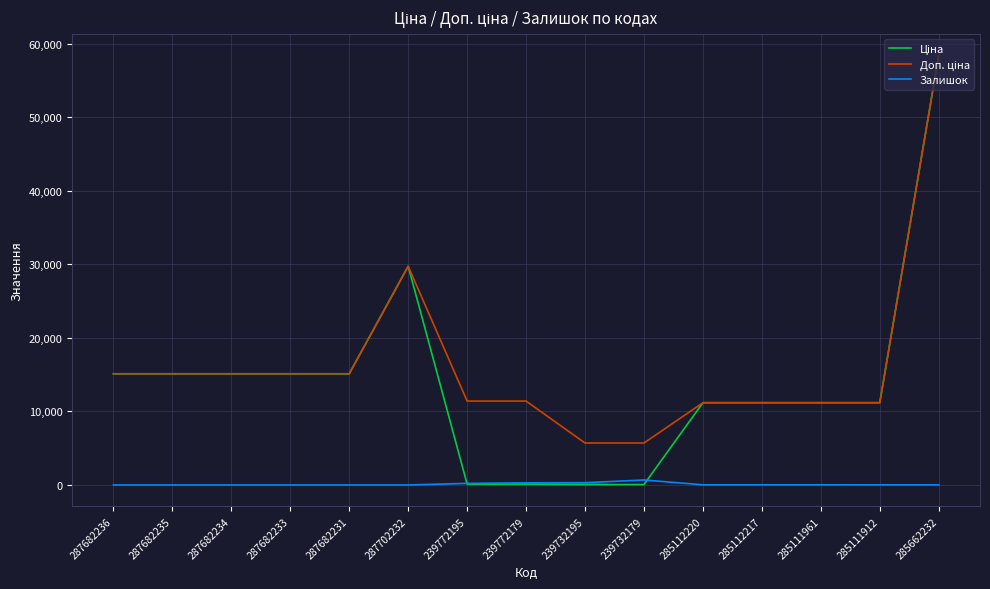

At which category is the sum across all series the highest?

285662232